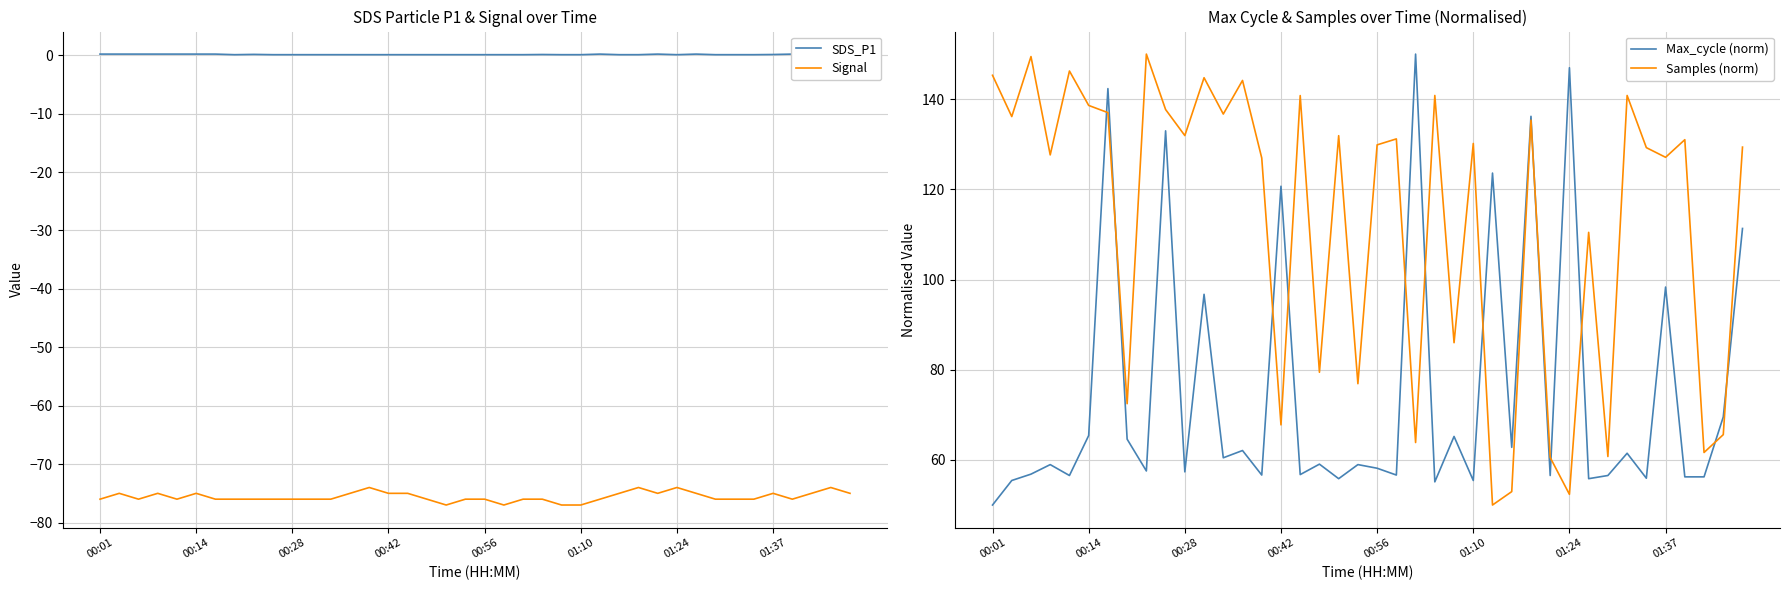

True or false: Samples (norm) has a value of 18.7 at 32.

False